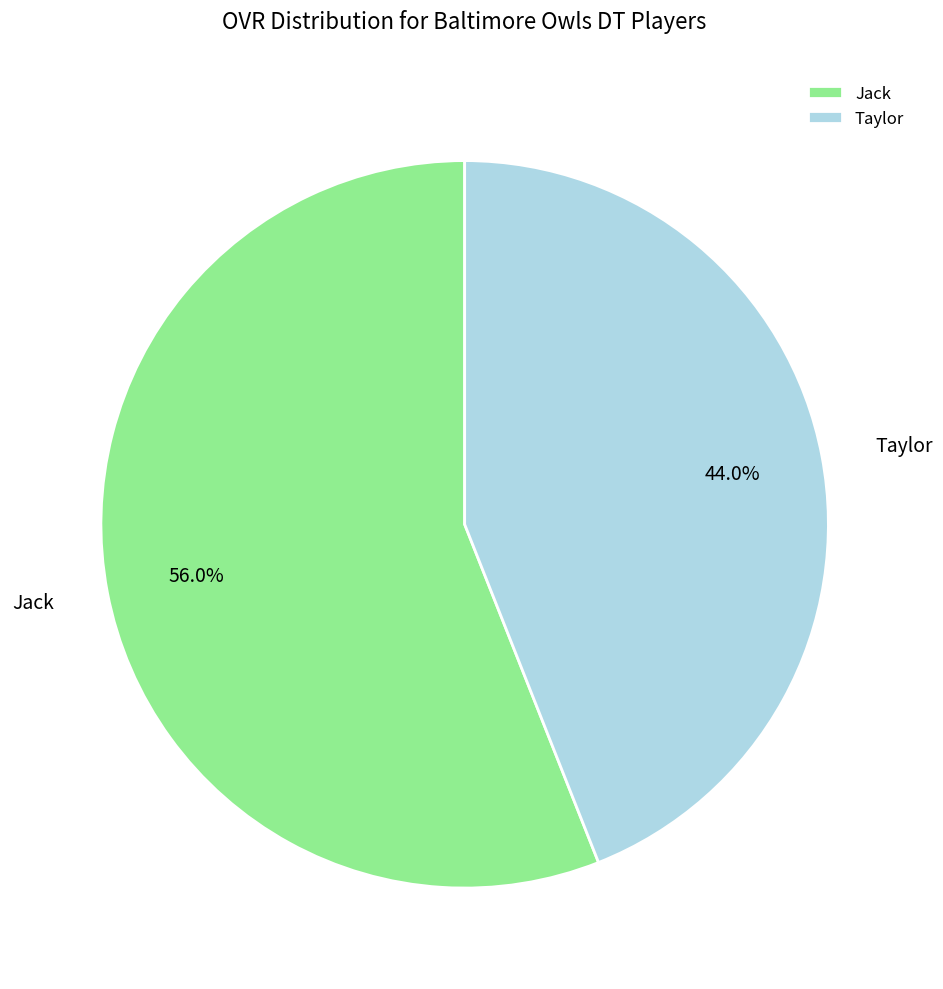

Does any single category account for the majority?

Yes